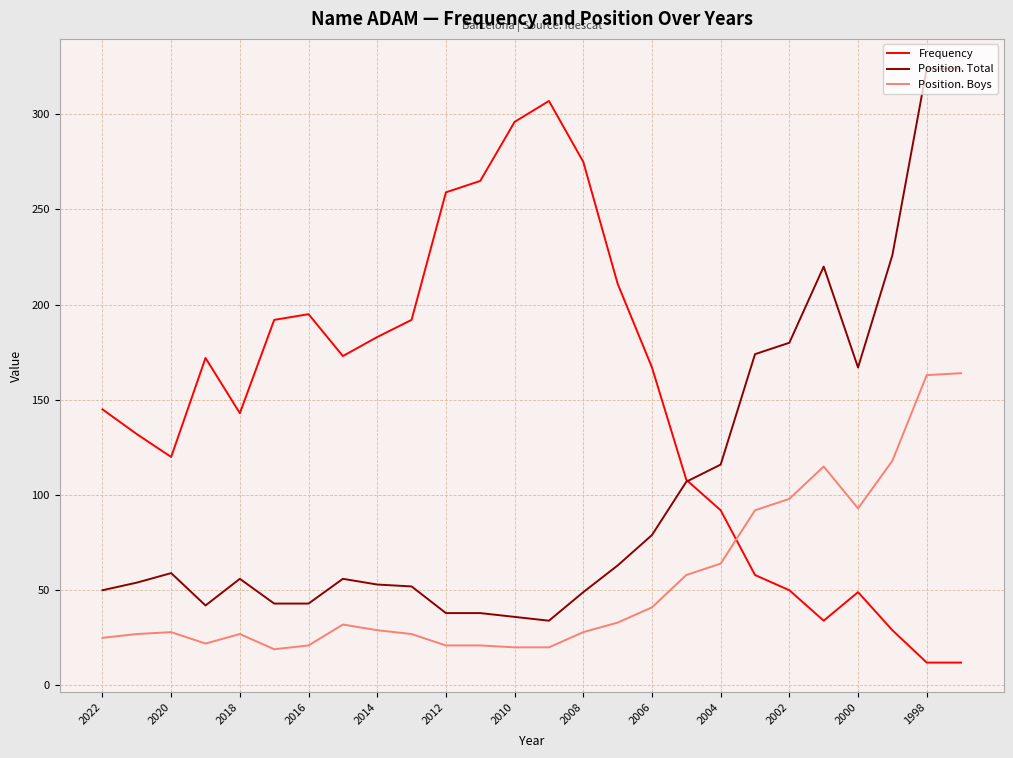

What is the minimum value shown in the chart?

12